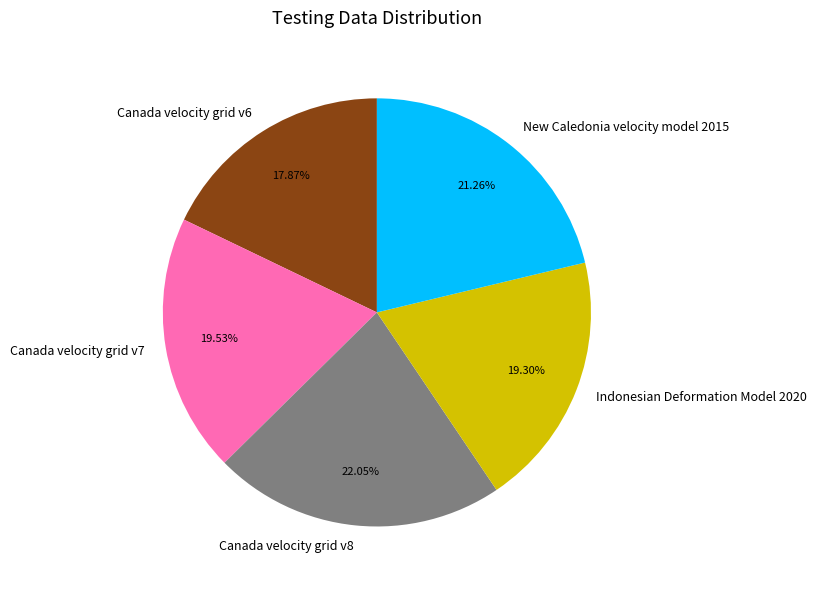

To the nearest percent, what portion does Indonesian Deformation Model 2020 represent?

19%